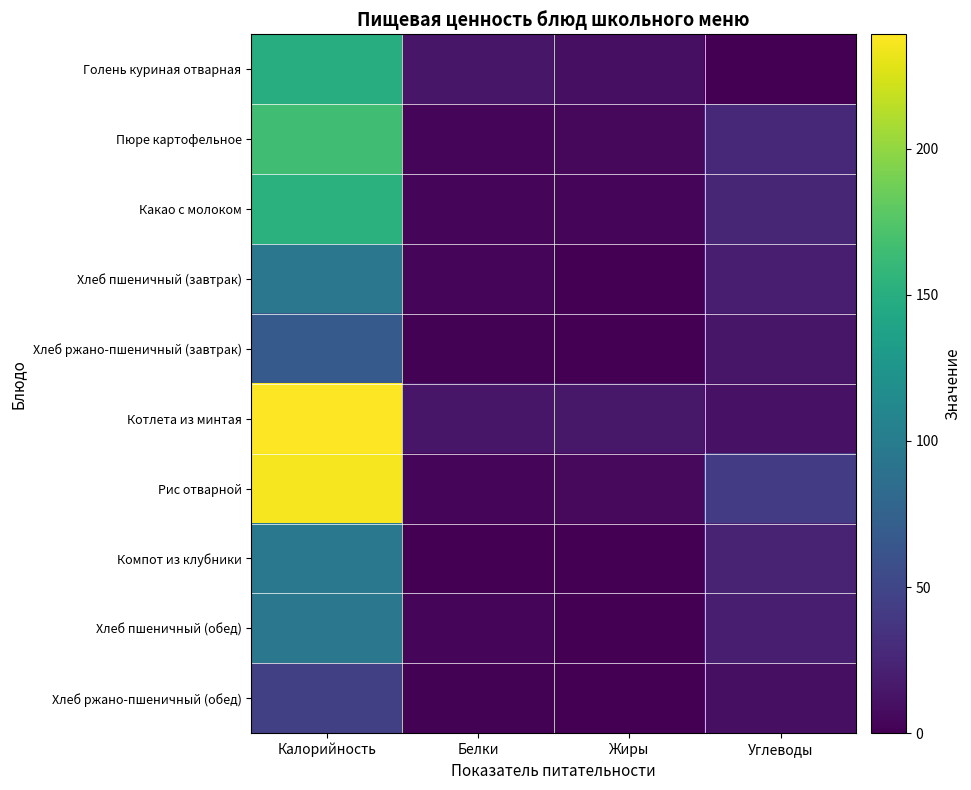

What is the difference between the highest and lowest values at Жиры?

15.1